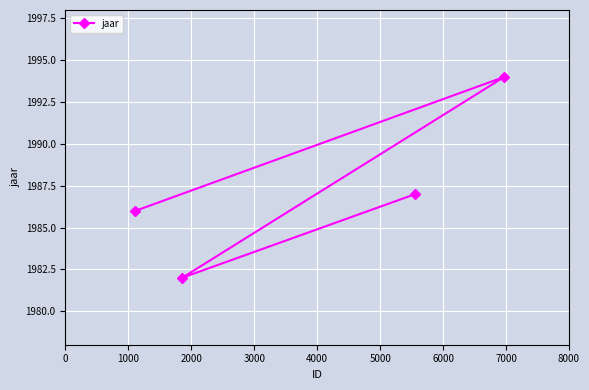

Reading right to left, transcribe all the data shown in this chart.

1994	1987	1982	1986